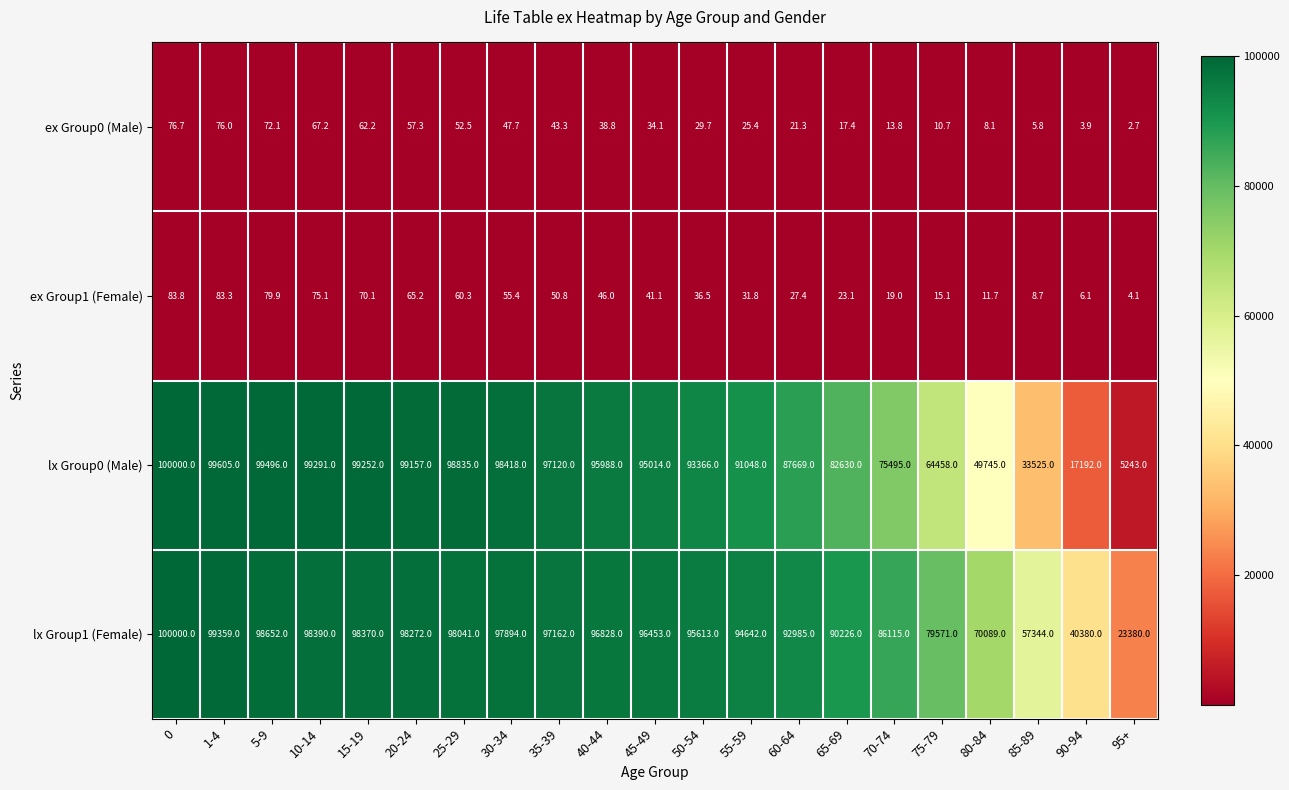

What is the average value of the ex Group0 (Male) series?

36.5